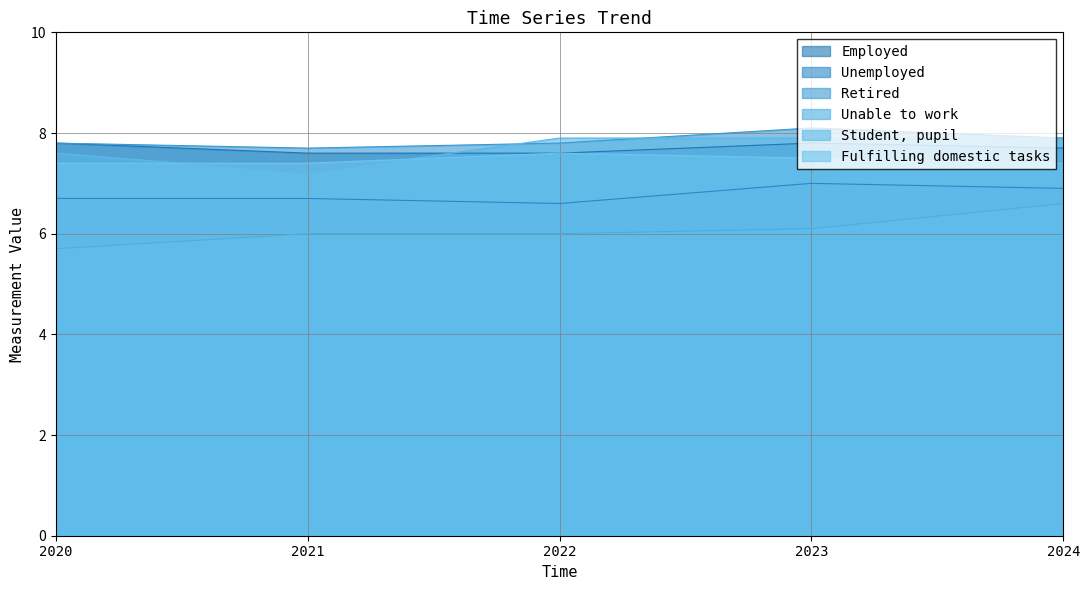

What is the sum of the Employed values at 2020 and 2021?

15.4